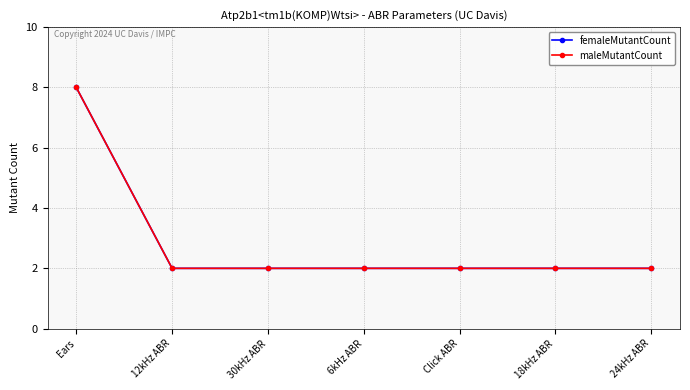

At how many categories does at least one series exceed 6?

1